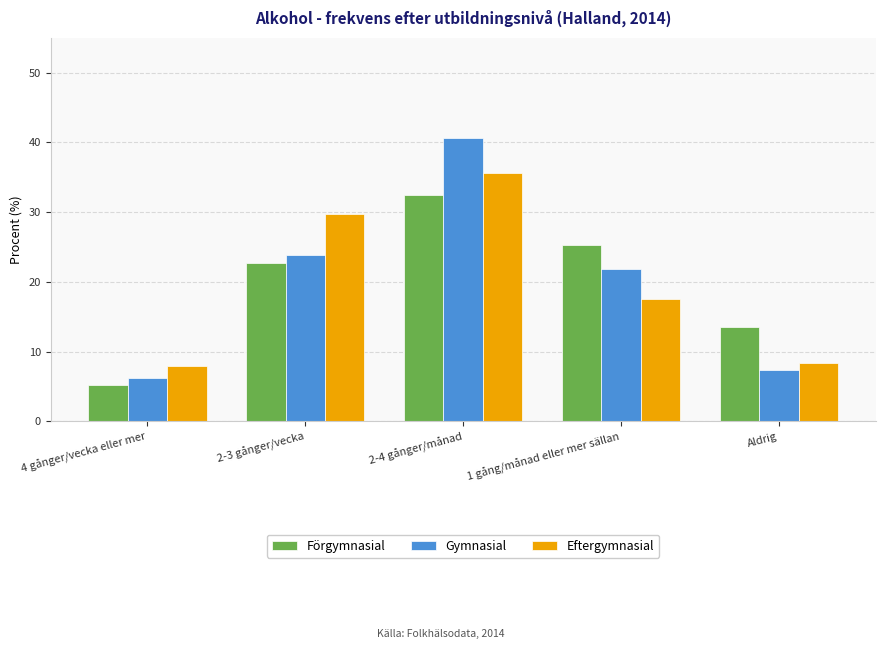

The value of Gymnasial at 2-3 gånger/vecka is 23.8. True or false?

True